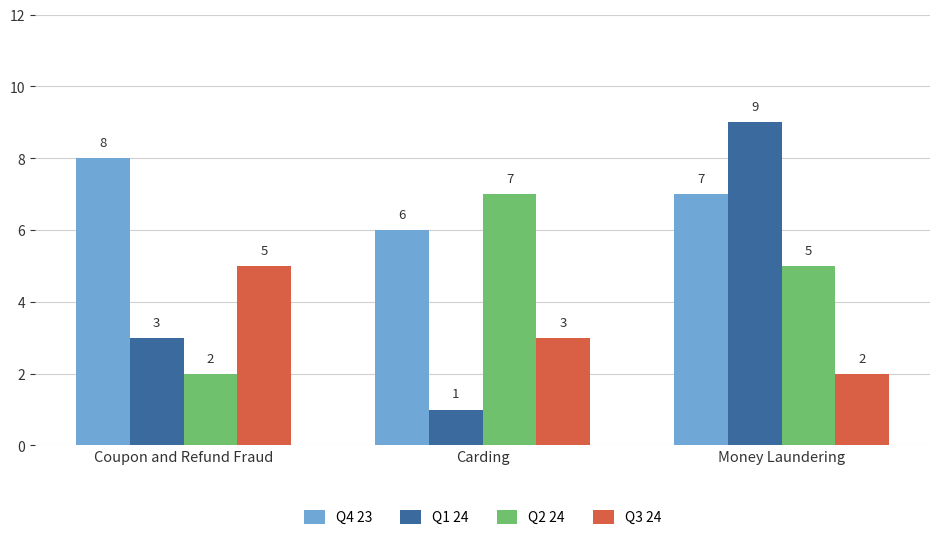

At which category is the sum across all series the highest?

Money Laundering